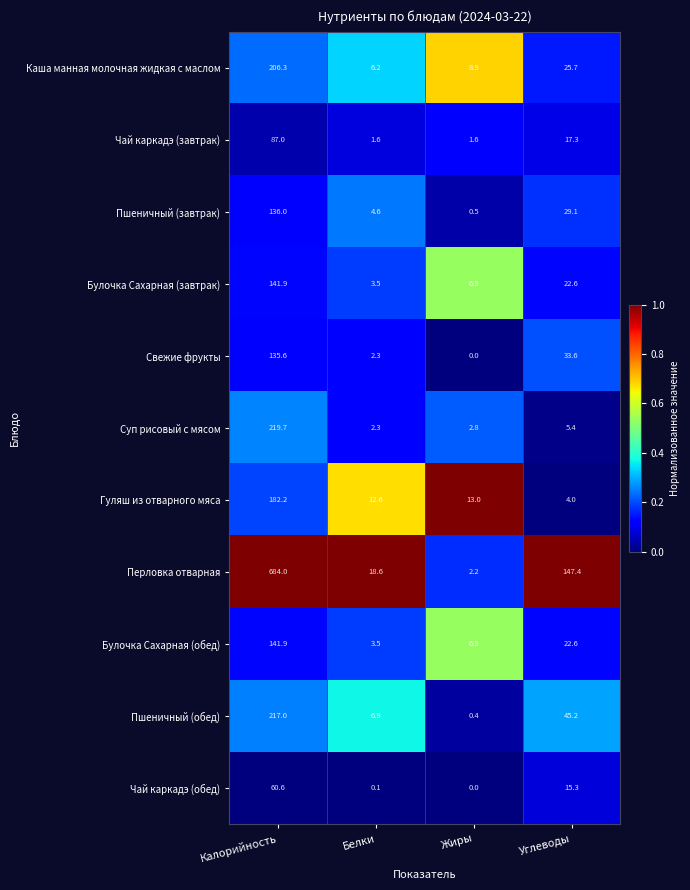

Which label corresponds to the smallest value in the chart?

Жиры